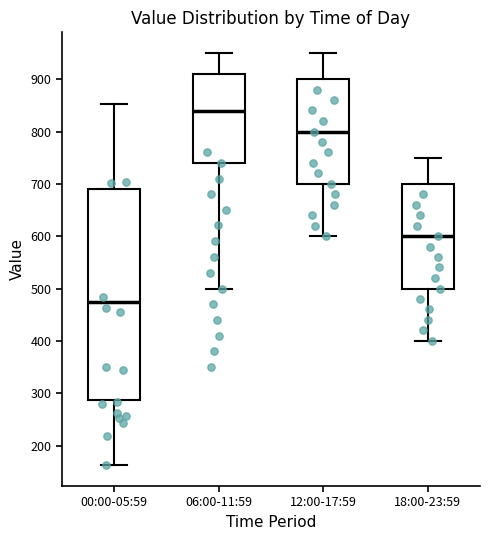

Reading left to right, transcribe this box plot: for each box, give where its median line is, the range the box spans, and where its two whiskers end, as read against the y-axis. The values are not printed on the chart, so give them approximately, as read against the axis.

00:00-05:59: median 470, box 290 to 690, whiskers 160 to 850
06:00-11:59: median 840, box 740 to 910, whiskers 500 to 950
12:00-17:59: median 800, box 700 to 900, whiskers 600 to 950
18:00-23:59: median 600, box 500 to 700, whiskers 400 to 750